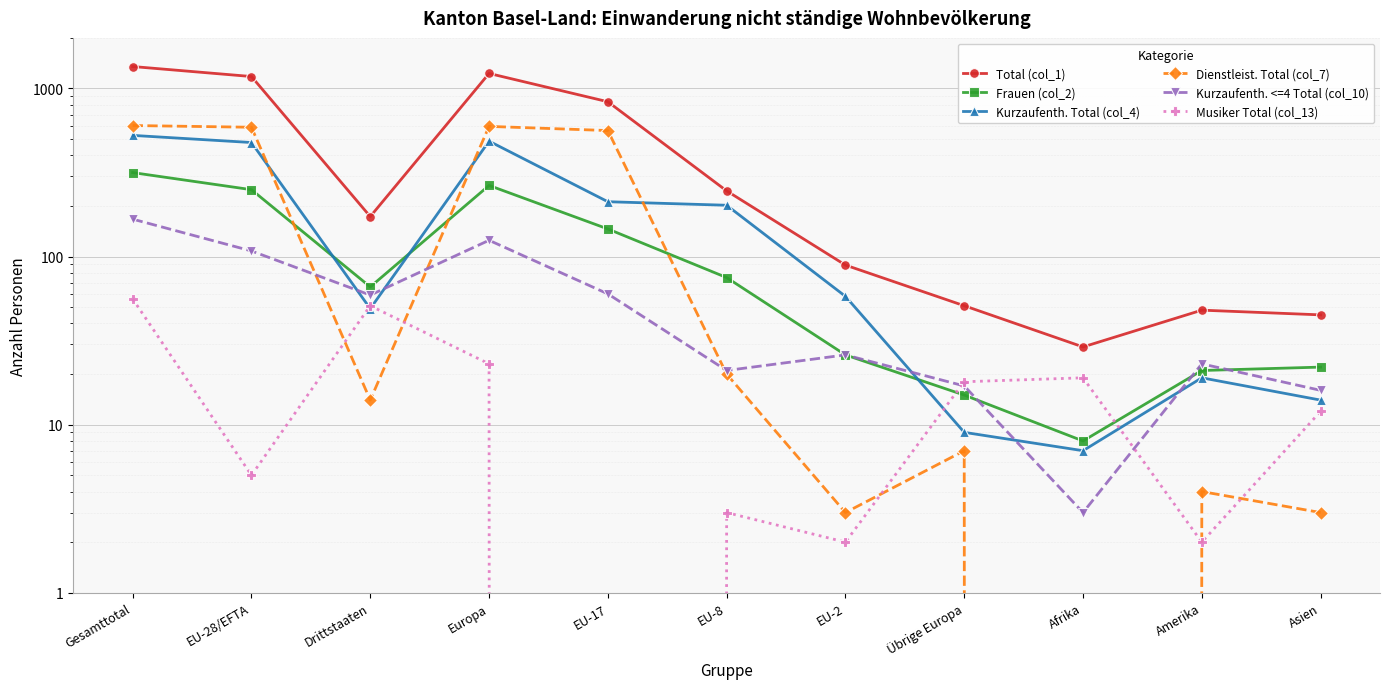

Which series has the largest range (max minus min)?

Total (col_1)